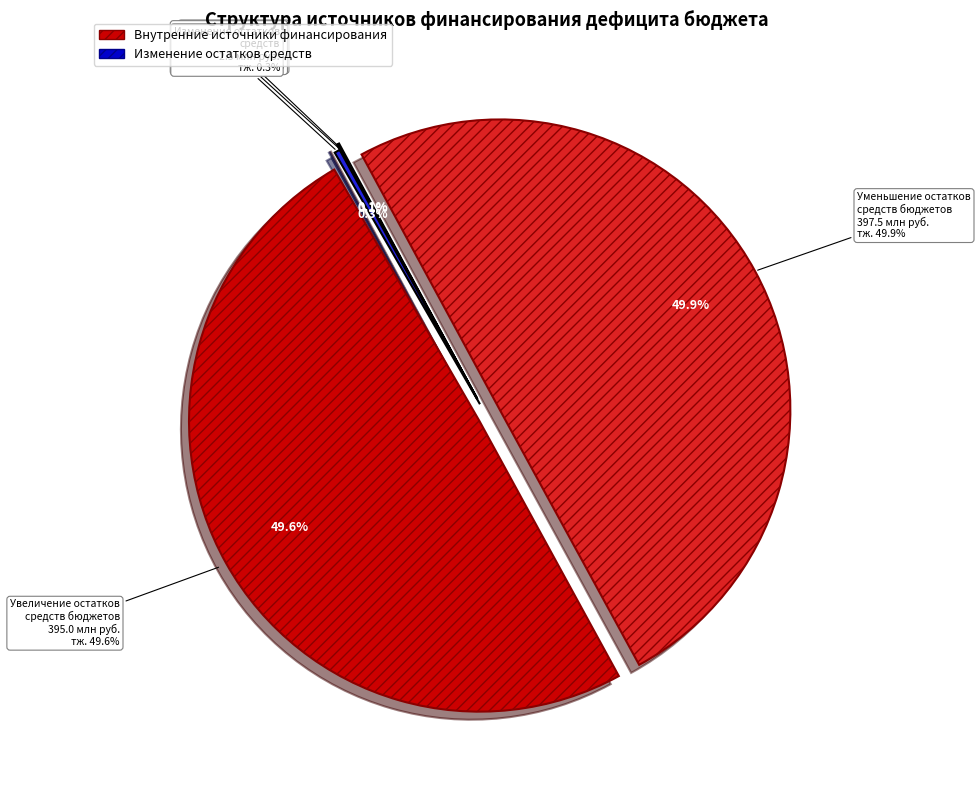

What is the largest slice in the pie chart?

Уменьшение остатков средств бюджетов